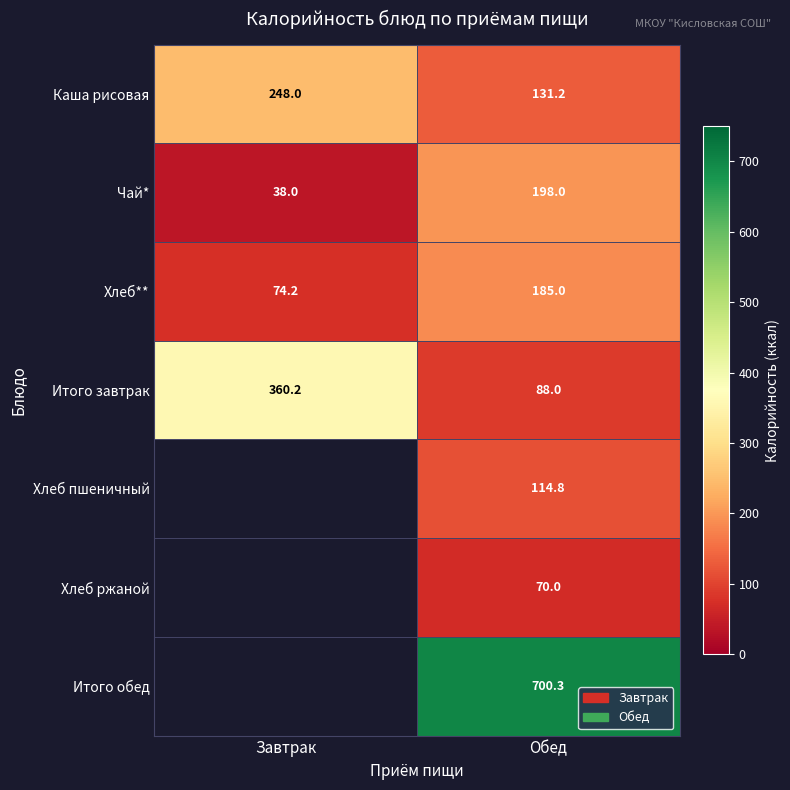

What is the total value across all series at Обед?

1487.3